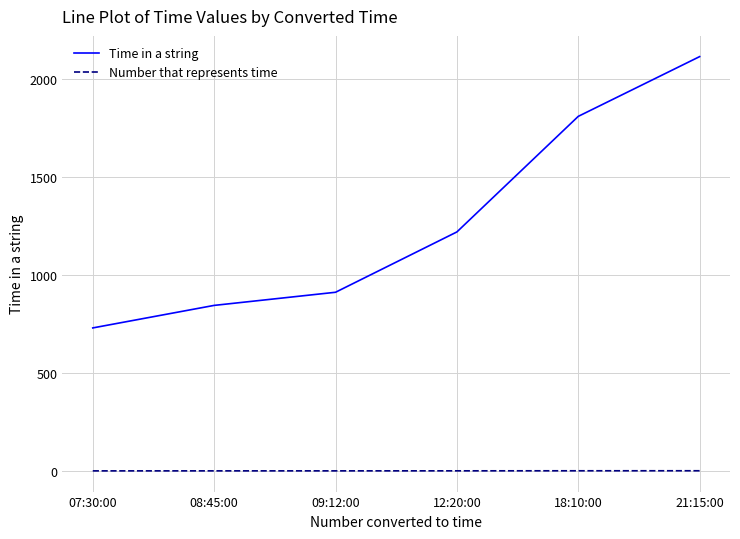

The value of Time in a string at 07:30:00 is 730.0. True or false?

True